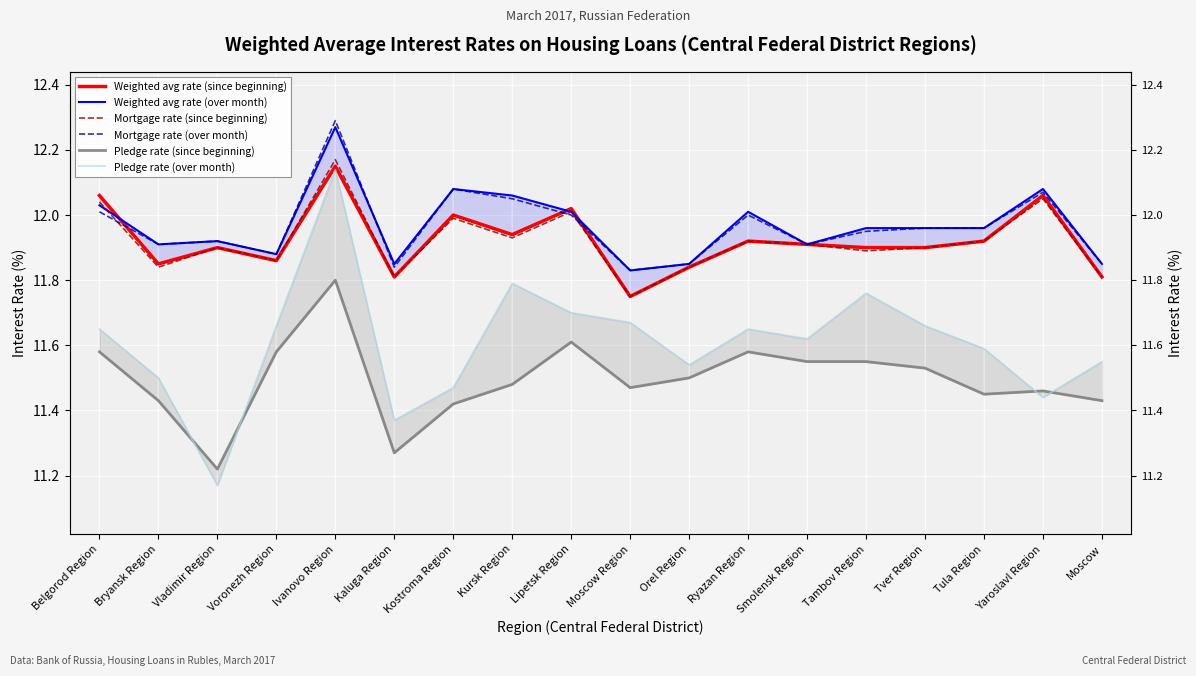

Between Smolensk Region and Tambov Region, which series saw the biggest shift?

Pledge rate (over month)